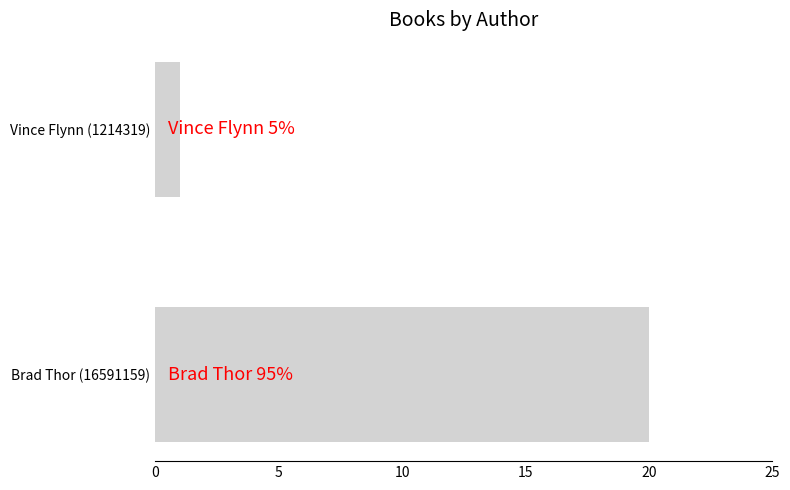

How many bars are there in total?

2